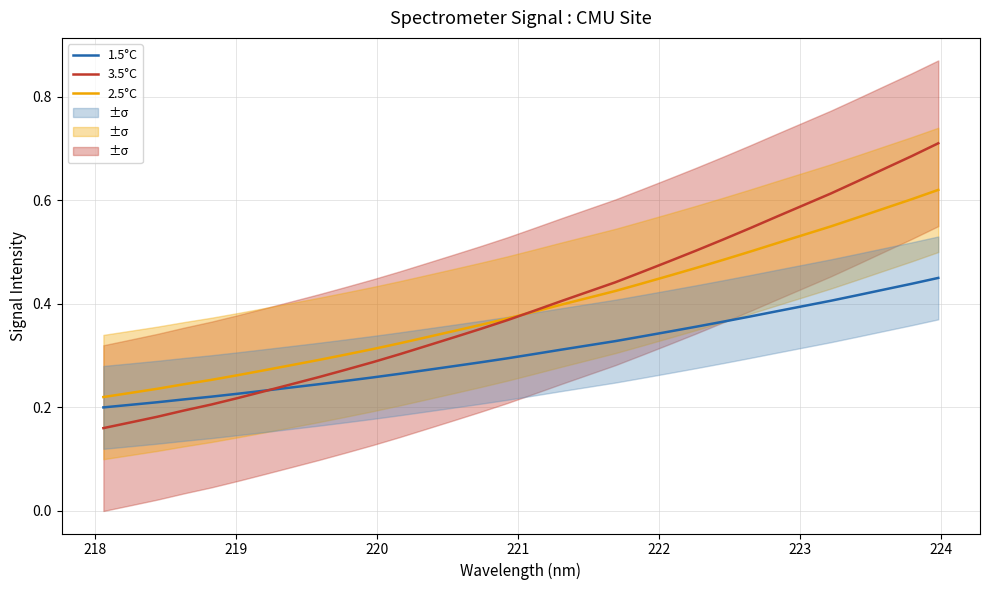

True or false: 1.5°C has more than 1 interior local peaks.

False